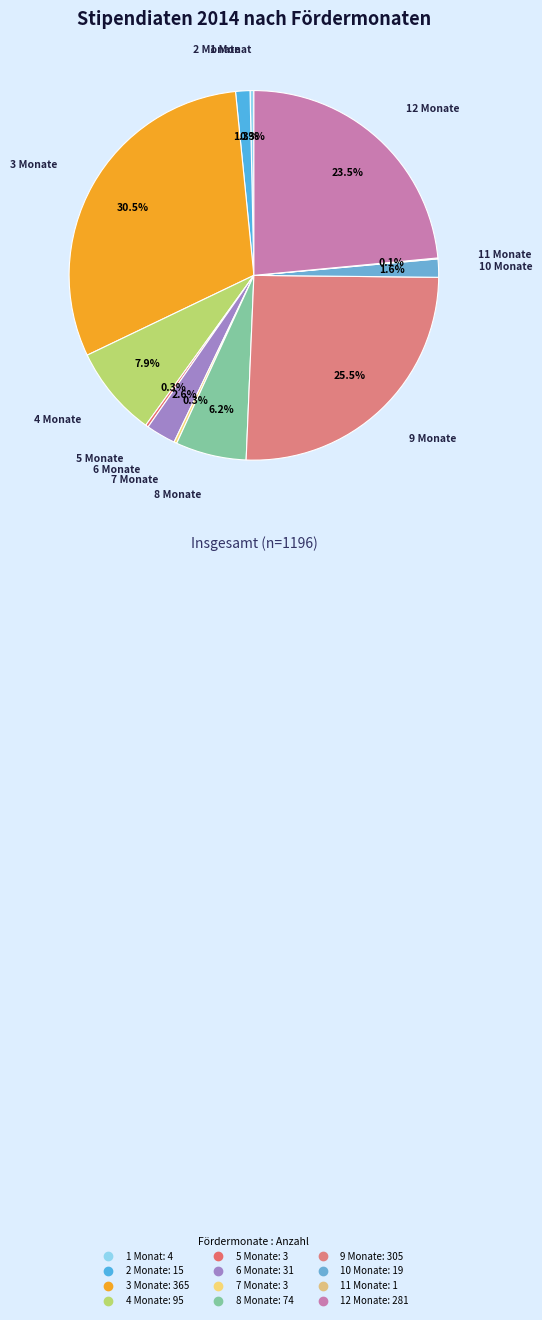

Which category has the biggest portion of the pie?

3 Monate